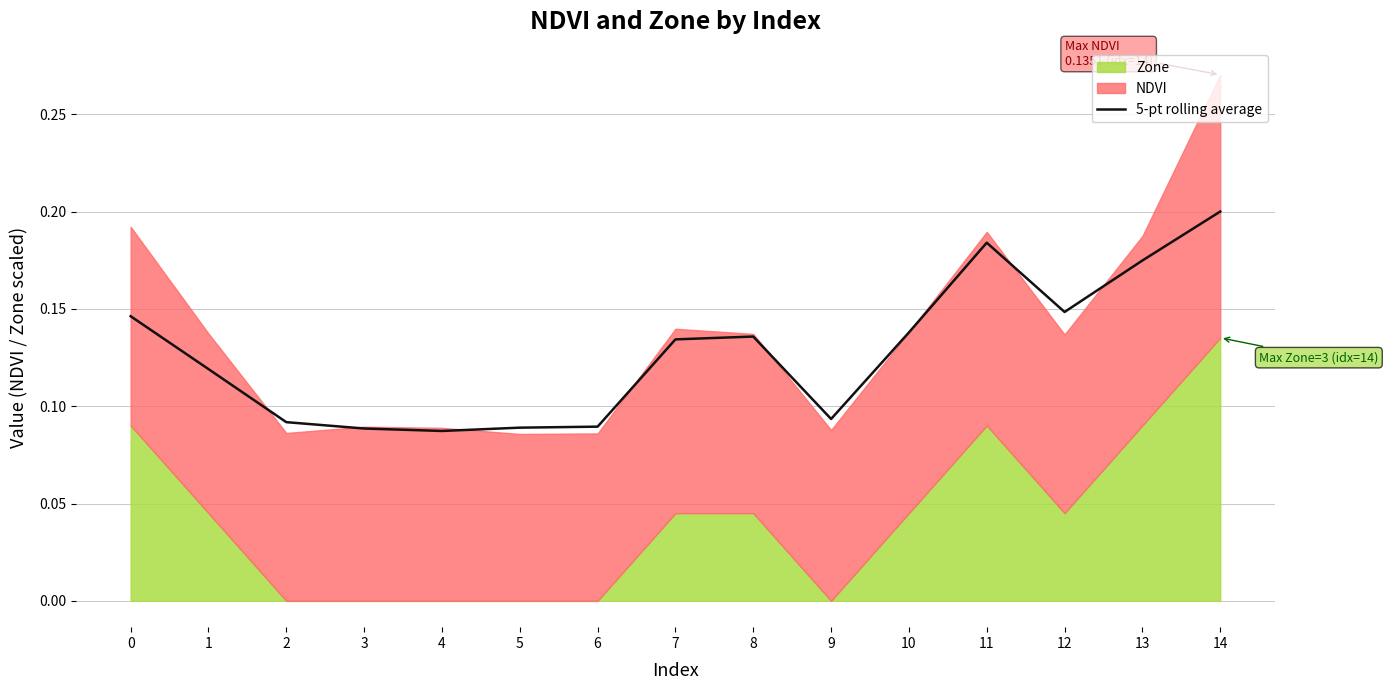

How many lines are shown in the chart?

1